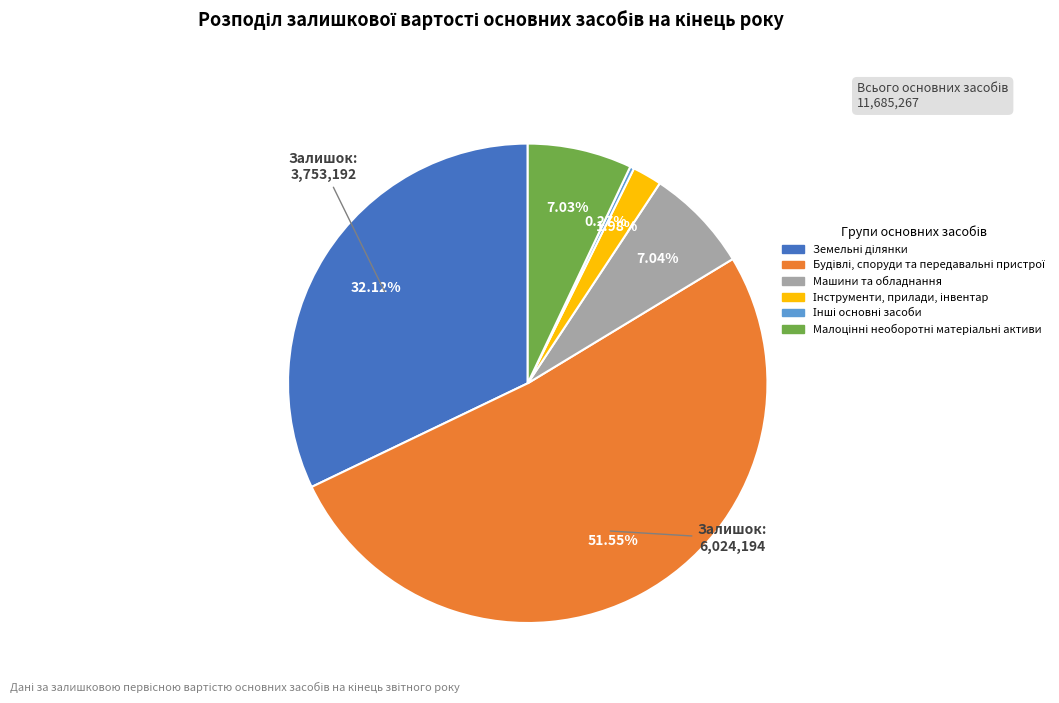

Does any single category account for the majority?

Yes